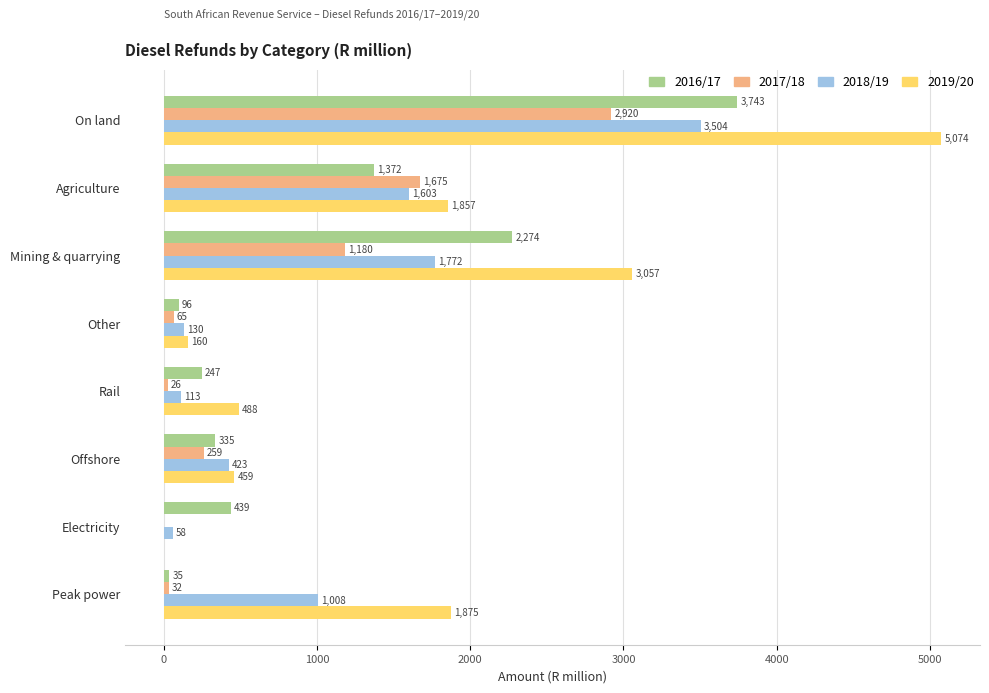

Which category has the highest value in the 2019/20 series?

On land